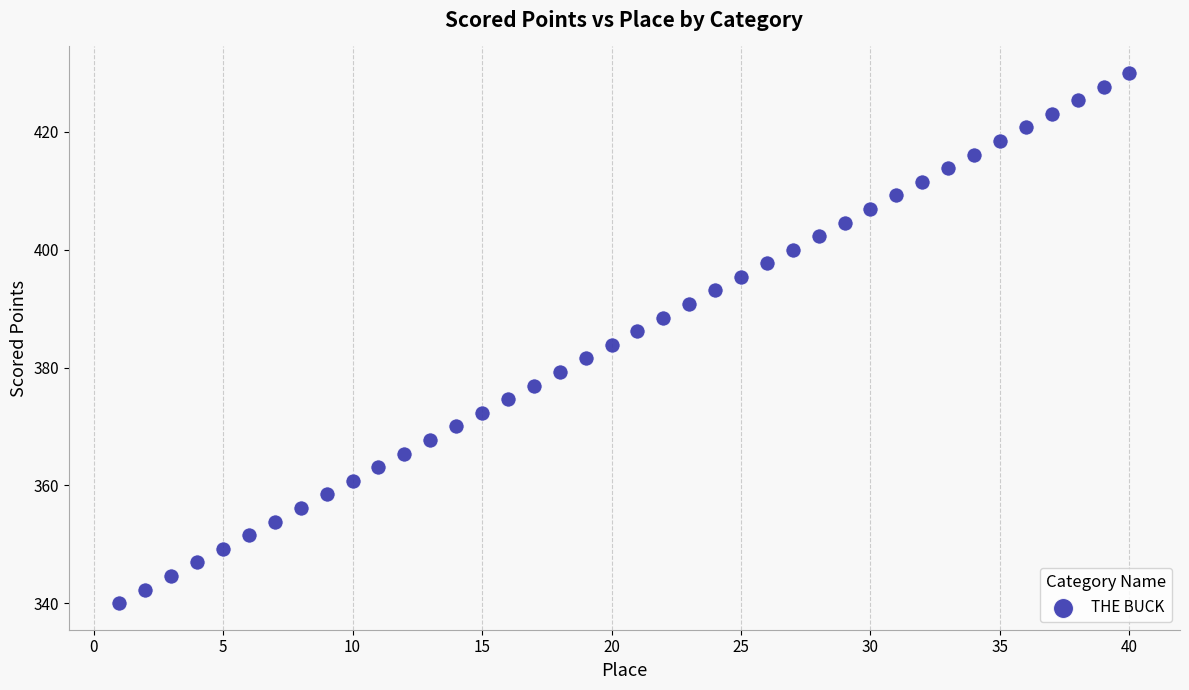

What is the range of Y values (max minus min)?

90.0